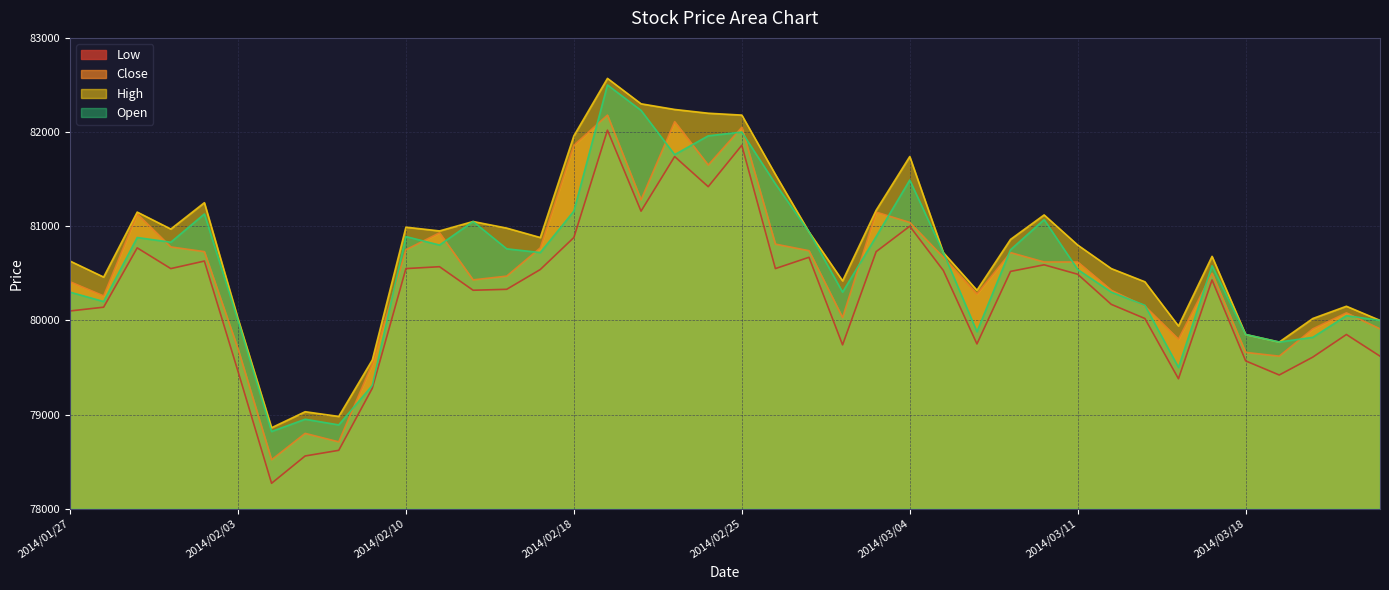

What is the difference between the second highest and minimum values in the Open series?

3410